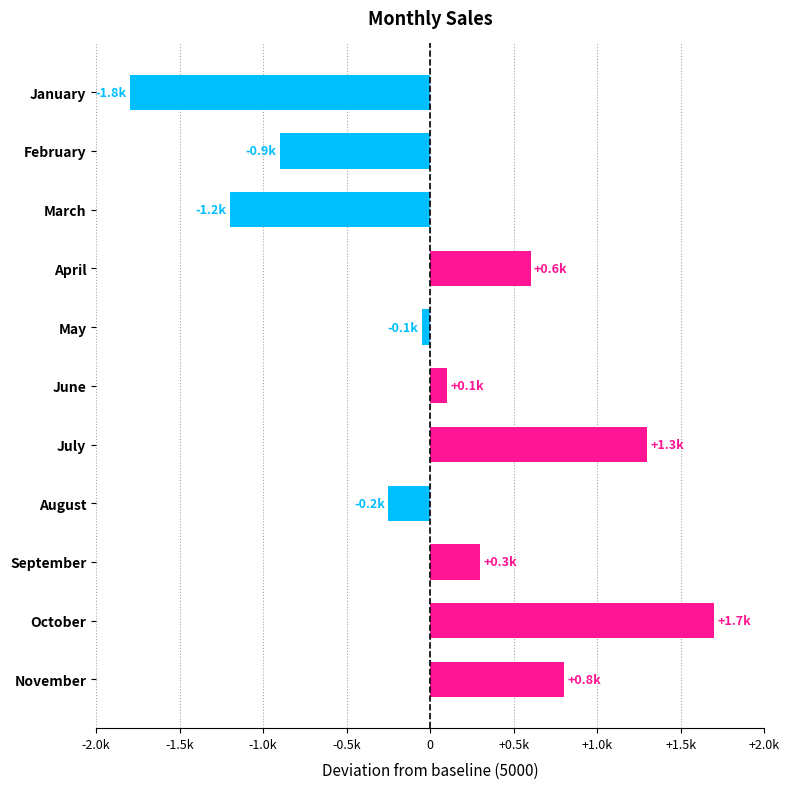

Does the chart contain any negative values?

Yes